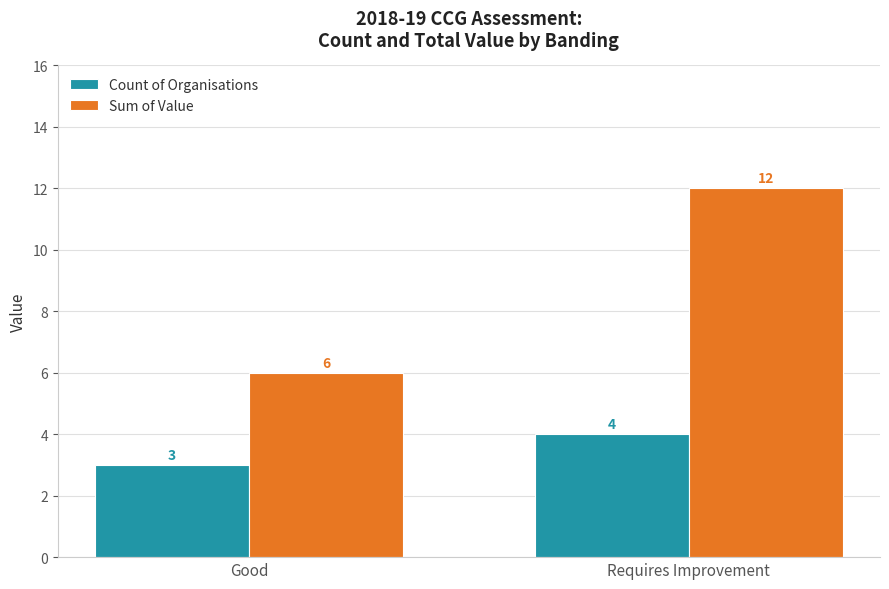

At which label is Count of Organisations closest to 3?

Good